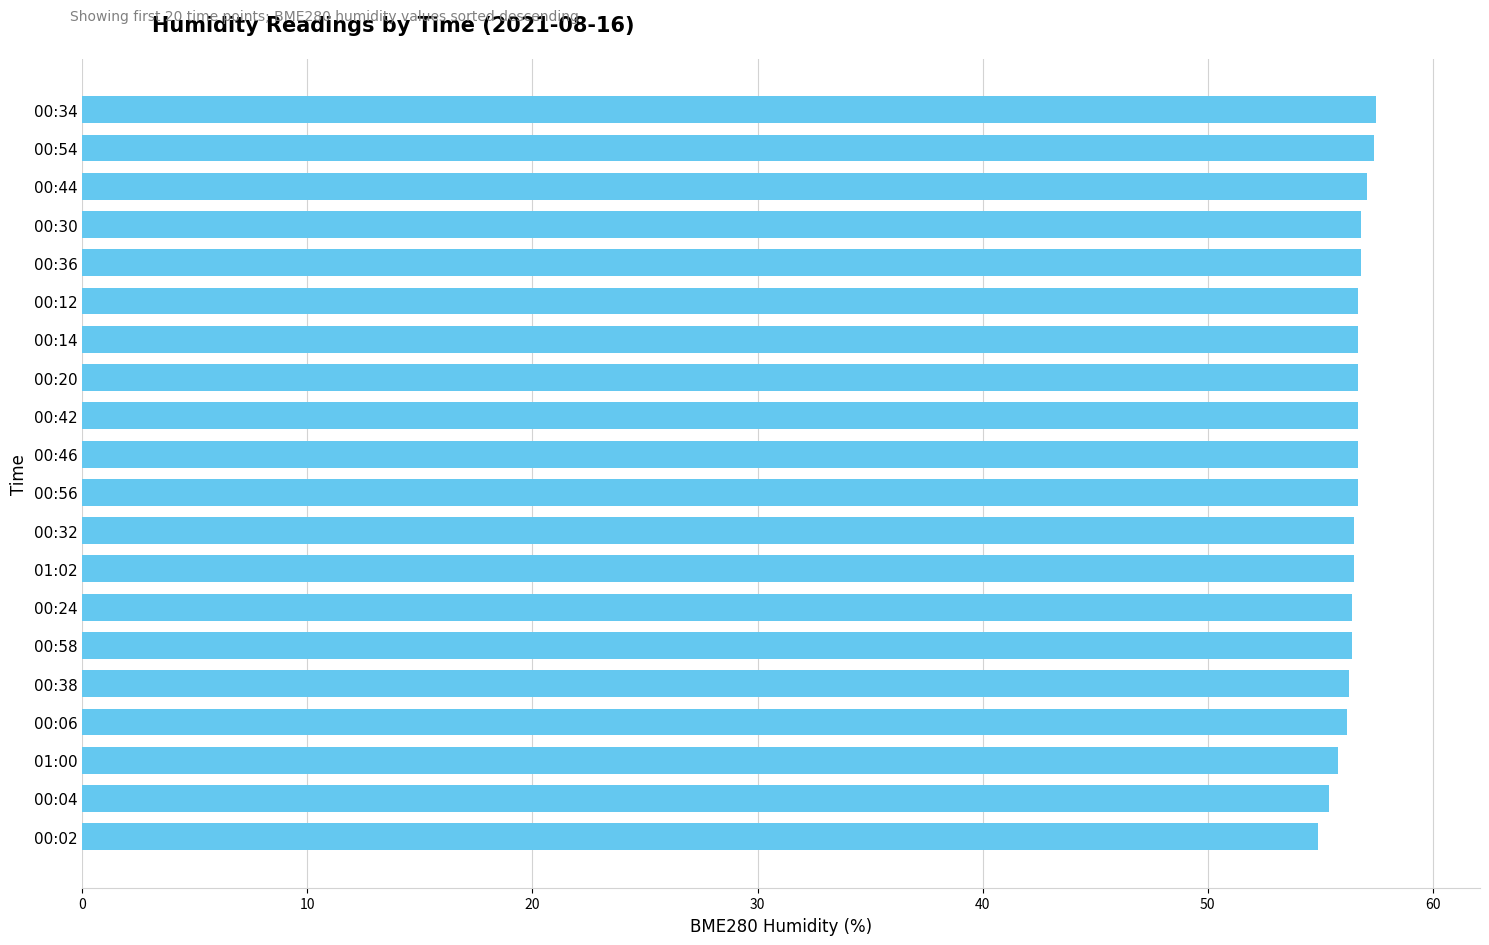

What is the maximum value shown in the chart?

57.5